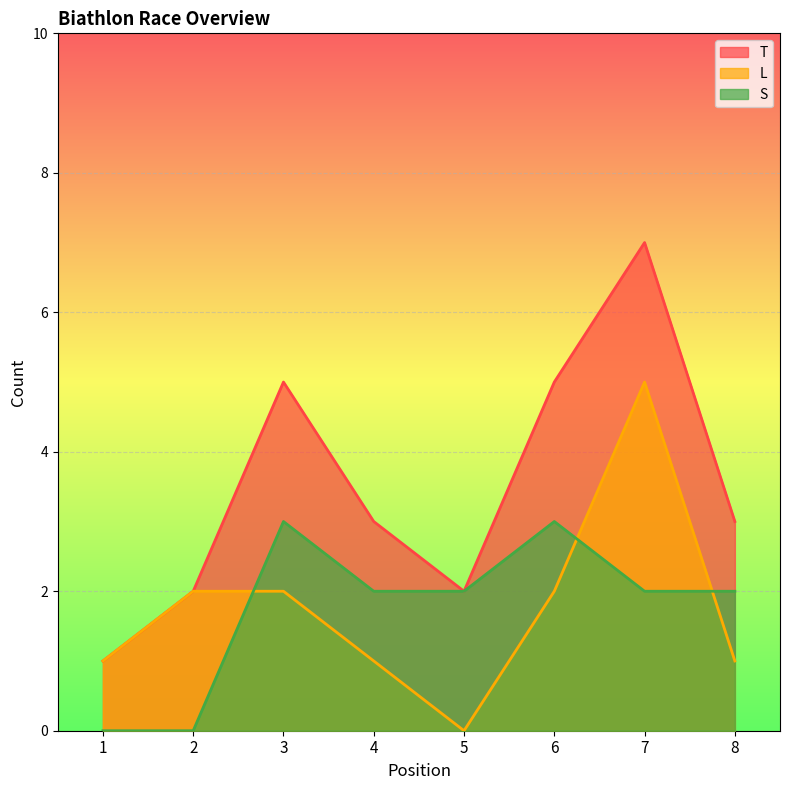

List the labels in order of L value, smallest first.

5, 1, 4, 8, 2, 3, 6, 7